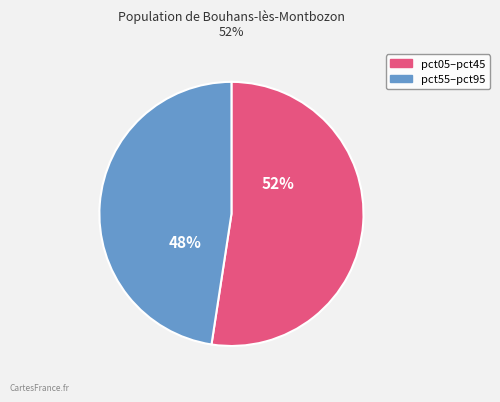

Does any single category account for the majority?

Yes